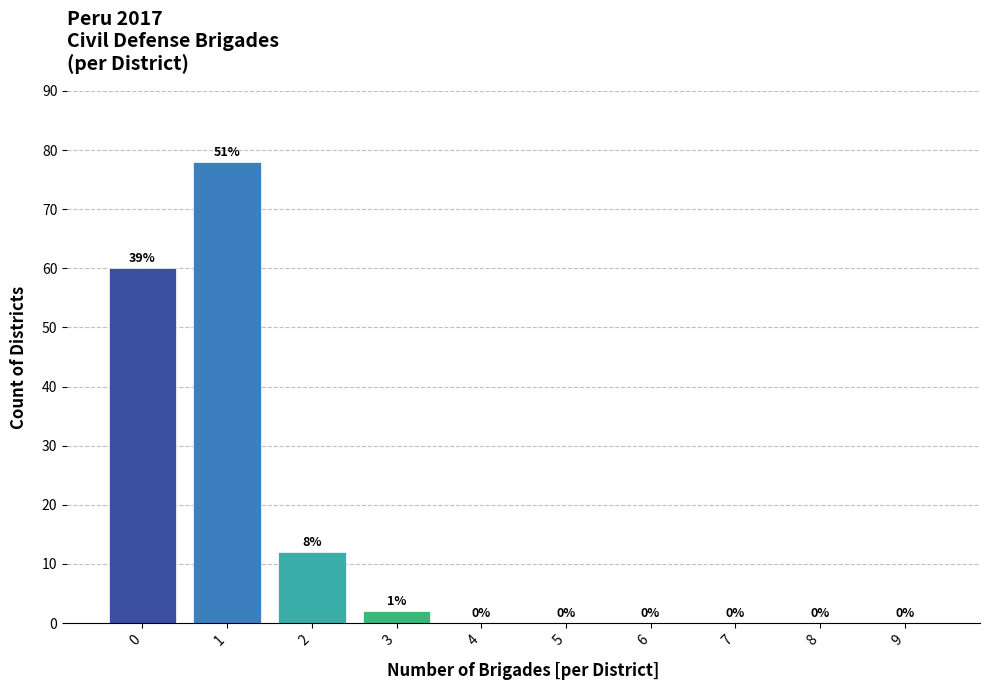

Reading right to left, transcribe all the data shown in this chart.

9=0	8=0	7=0	6=0	5=0	4=0	3=2	2=12	1=78	0=60